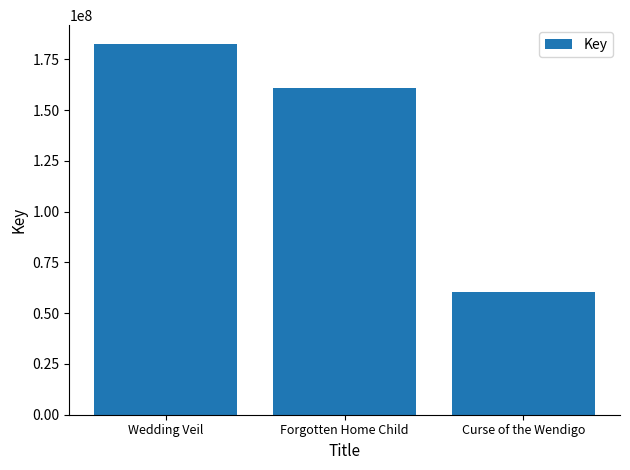

True or false: the data shows 20537323 at Curse of the Wendigo.

False